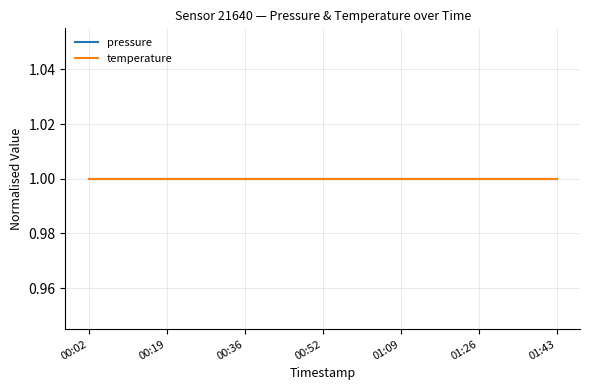

Between 00:14 and 01:32, which series saw the biggest shift?

pressure